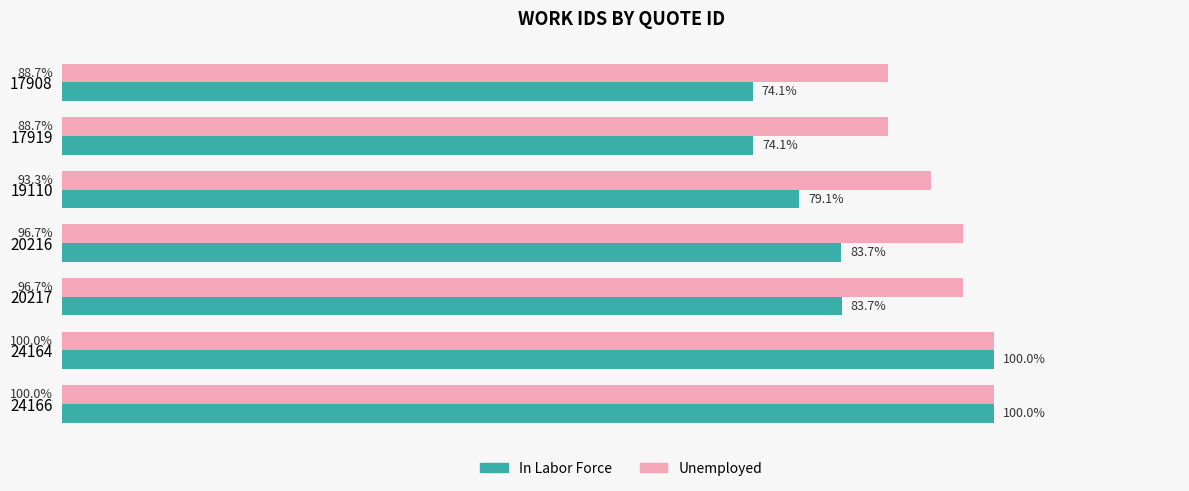

List the series in order of their overall mean, lowest first.

In Labor Force, Unemployed